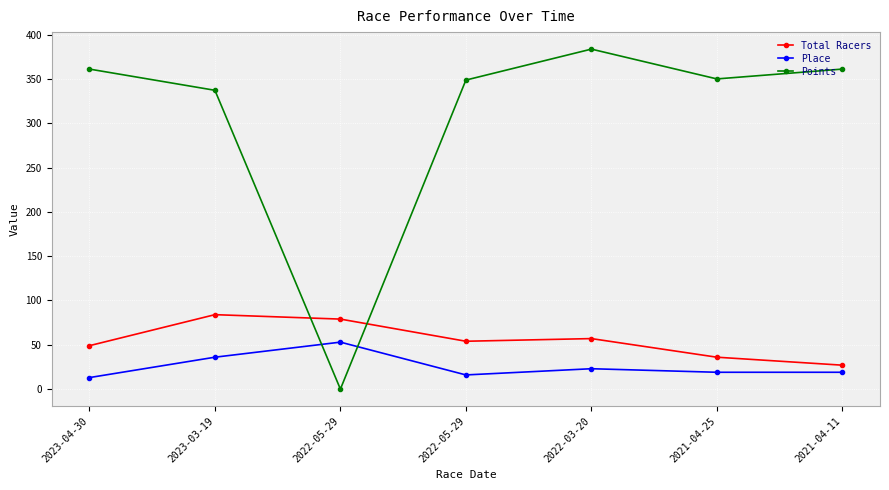

What is the difference between the Points values at 2023-03-19 and 2023-04-30?

23.9